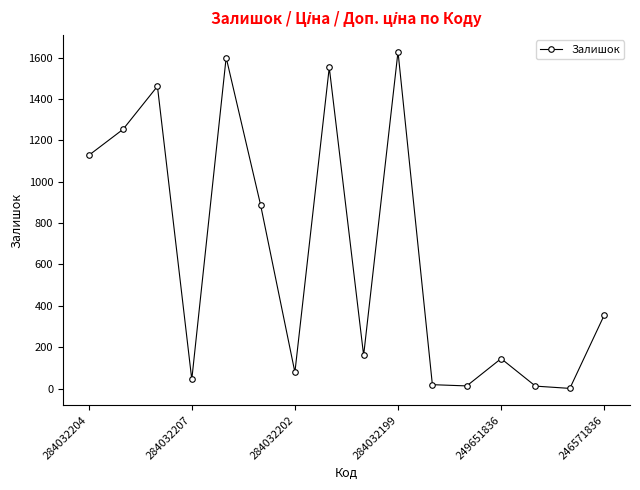

How many data points does each series have?

16